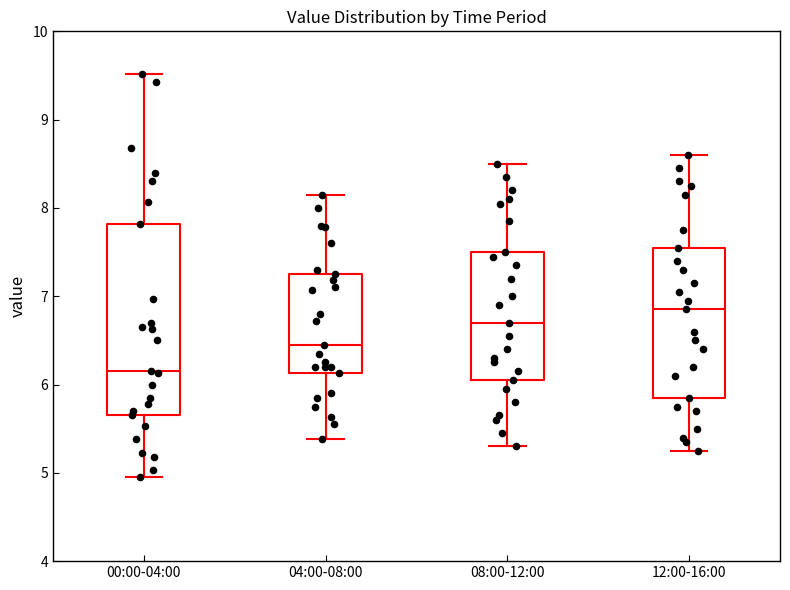

Reading left to right, read every box against the y-axis: the position of its median line, the range the box covers, and the ends of its whiskers. The values are not printed on the chart, so give them approximately, as read against the axis.

00:00-04:00: median 6.2, box 5.7 to 7.8, whiskers 5.0 to 9.5
04:00-08:00: median 6.5, box 6.1 to 7.3, whiskers 5.4 to 8.2
08:00-12:00: median 6.7, box 6.1 to 7.5, whiskers 5.3 to 8.5
12:00-16:00: median 6.9, box 5.9 to 7.6, whiskers 5.3 to 8.6